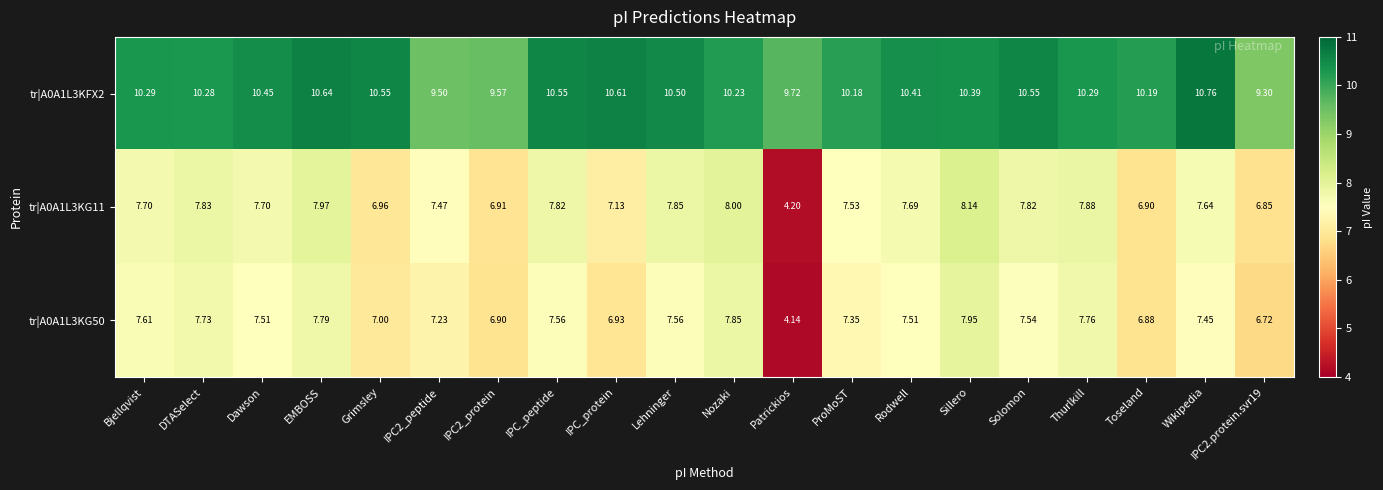

What is the total value across all series at Lehninger?

25.9